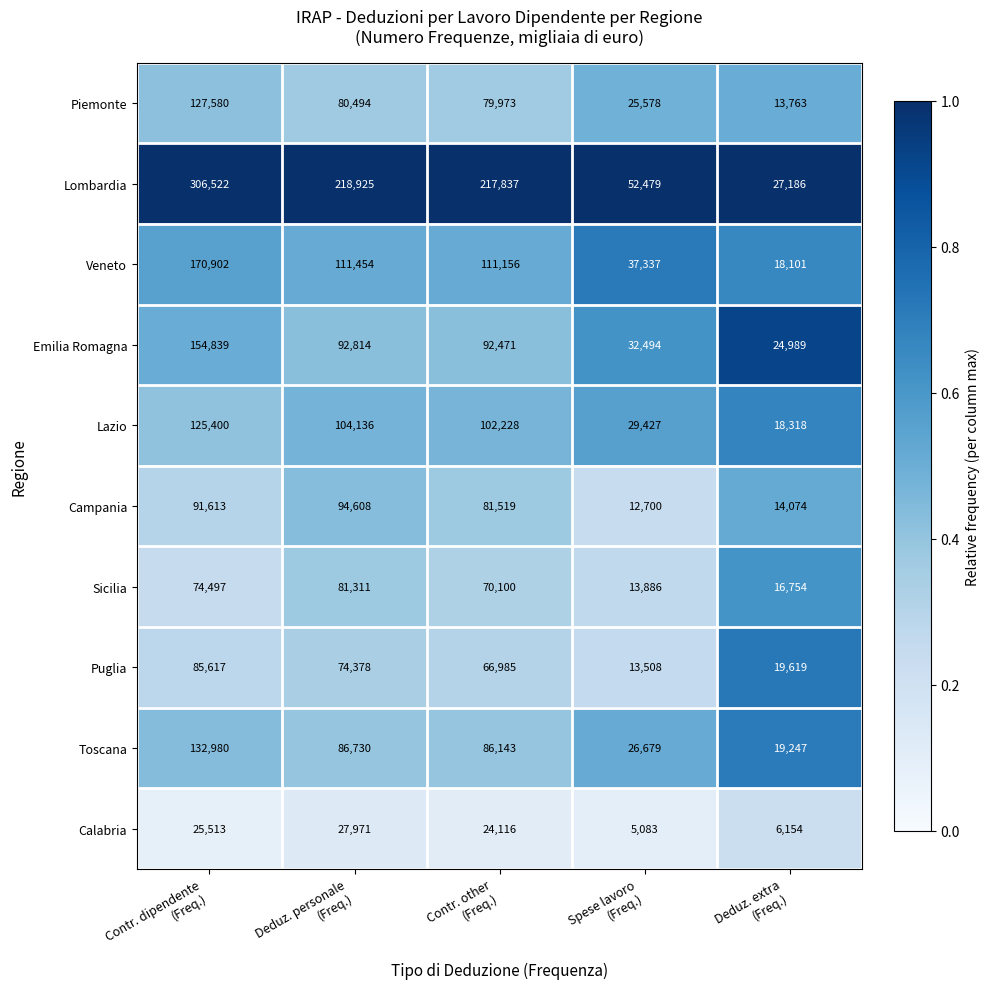

What is the highest value of the Sicilia series?

81311